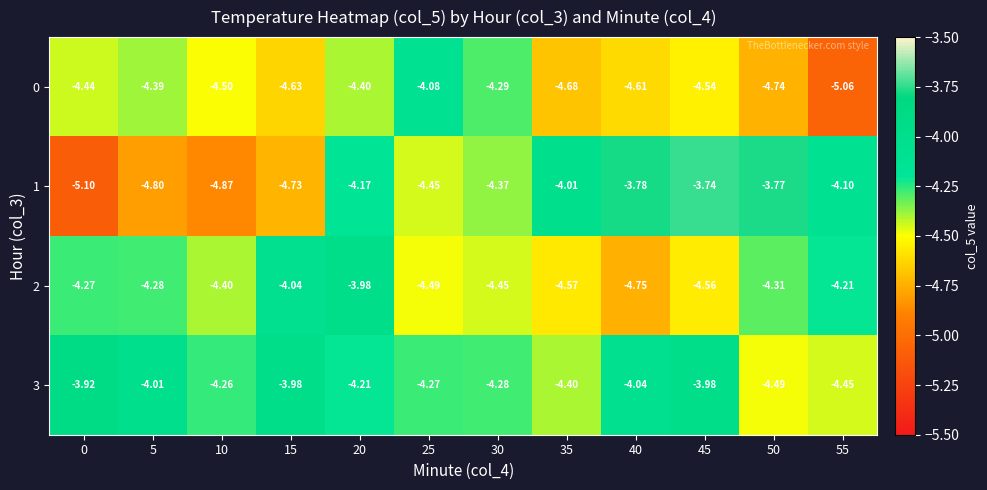

Is the value of 2 at 35 greater than the value of 0 at 45?

No